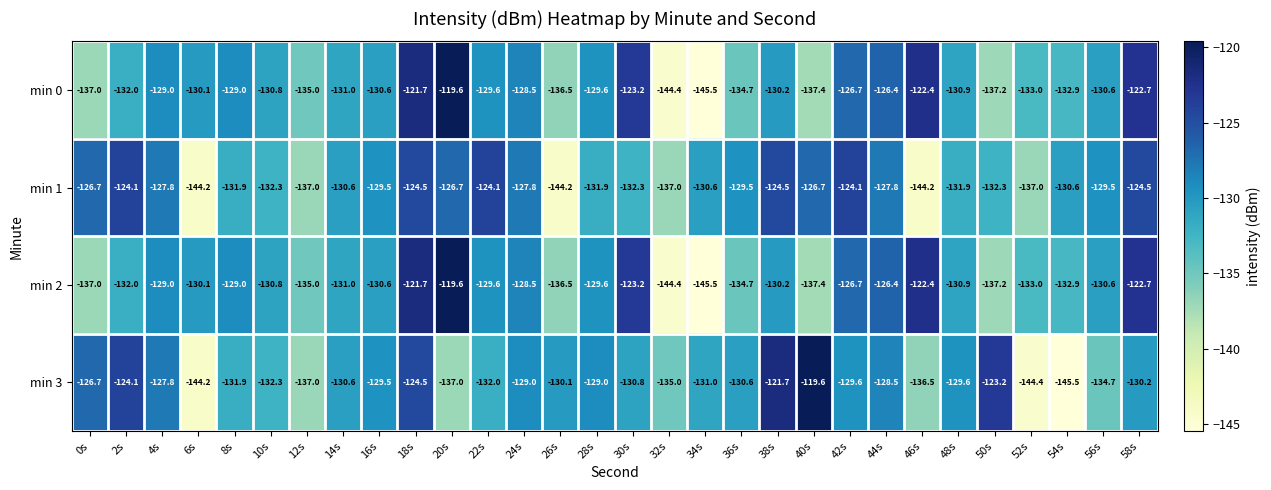

How many categories are shown in the chart?

30